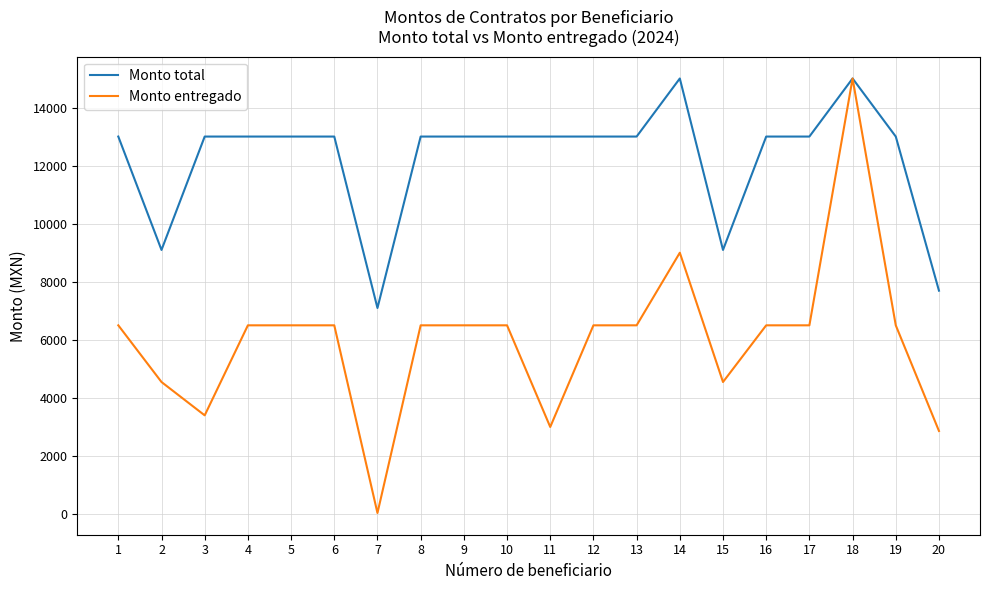

What is the average value of the Monto total series?

12249.1